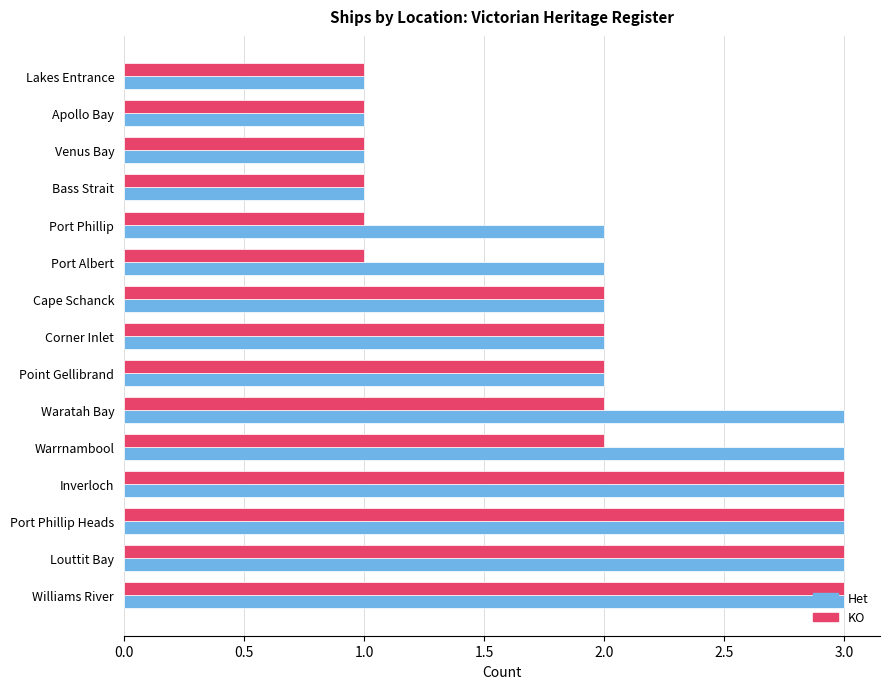

Rank the series by their average value, from lowest to highest.

KO, Het